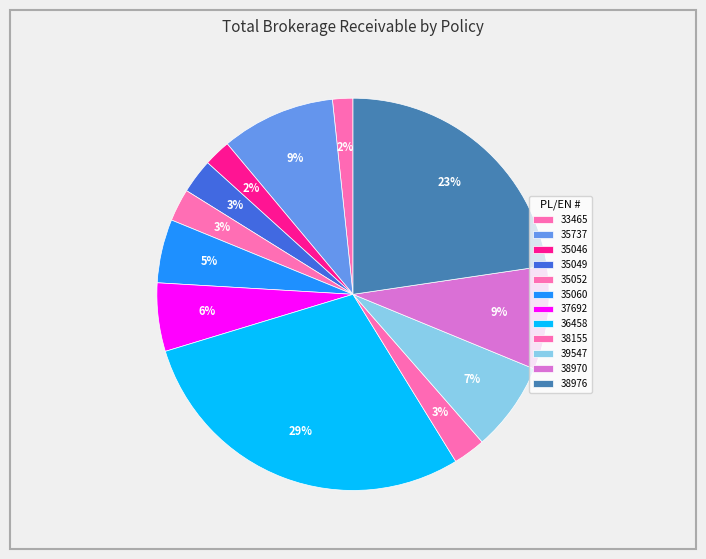

How many slices are in this pie chart?

12